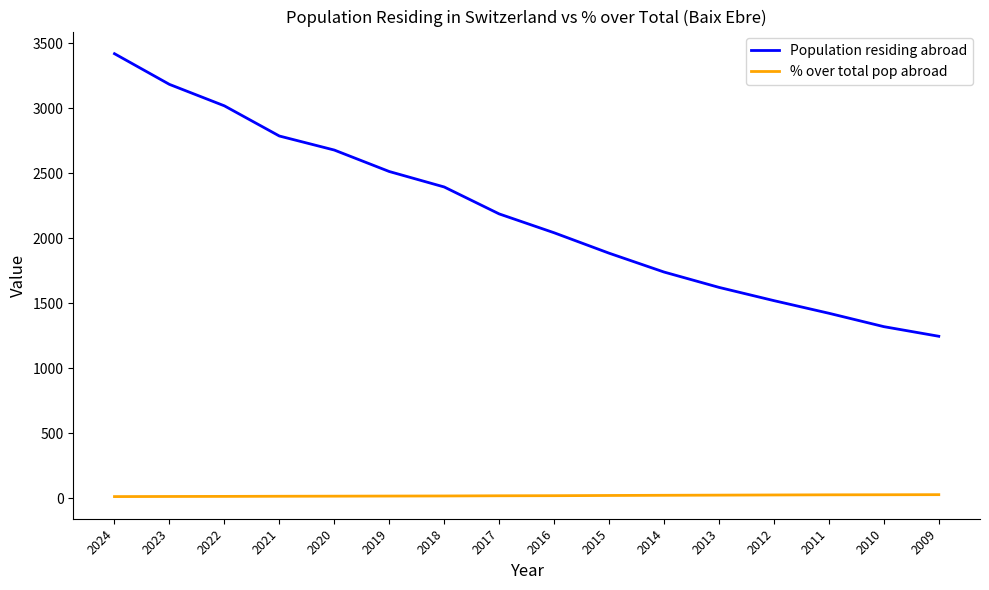

True or false: Population residing abroad and % over total pop abroad intersect in this chart.

False